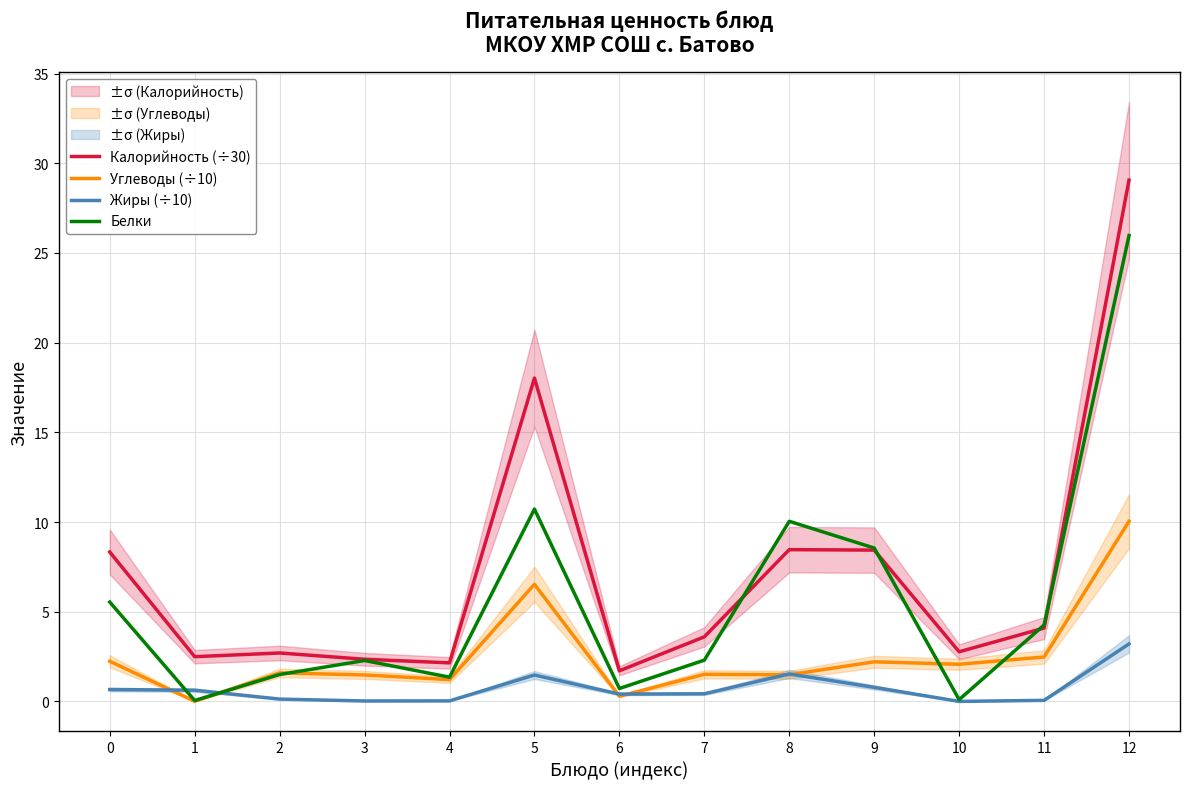

Which series has the largest total across all categories?

Калорийность (÷30)